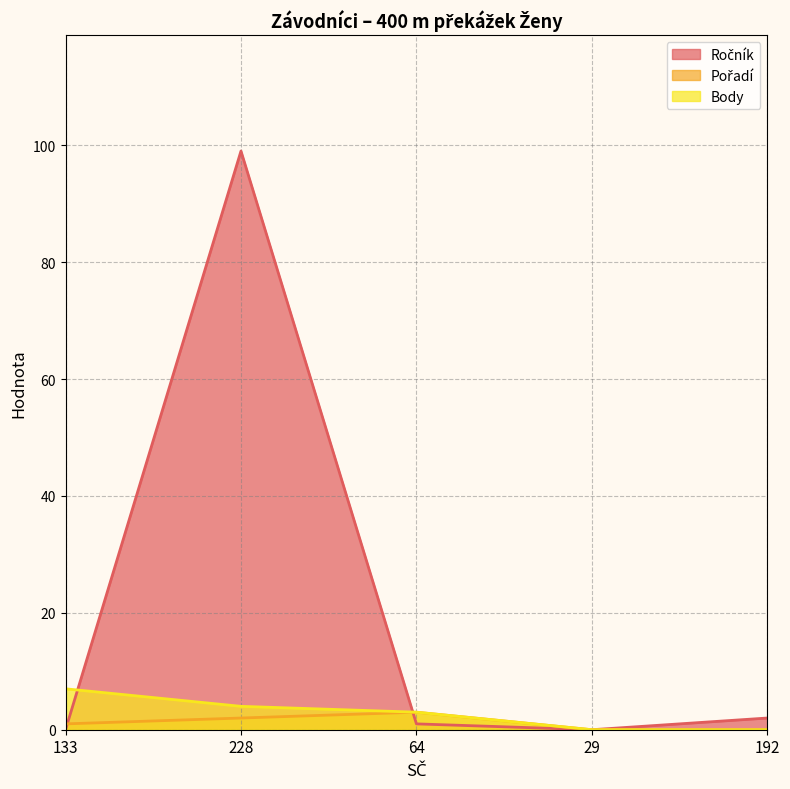

At which category is the sum across all series the highest?

228